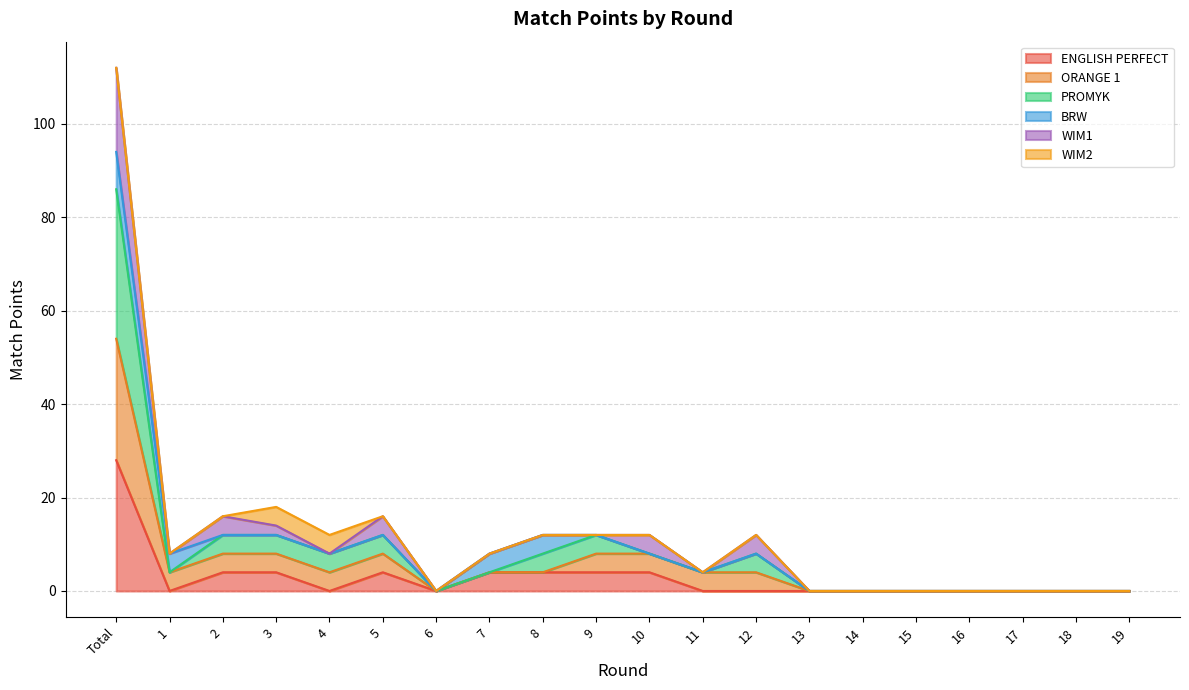

What is the value of the PROMYK point at the 9th from the left?

8